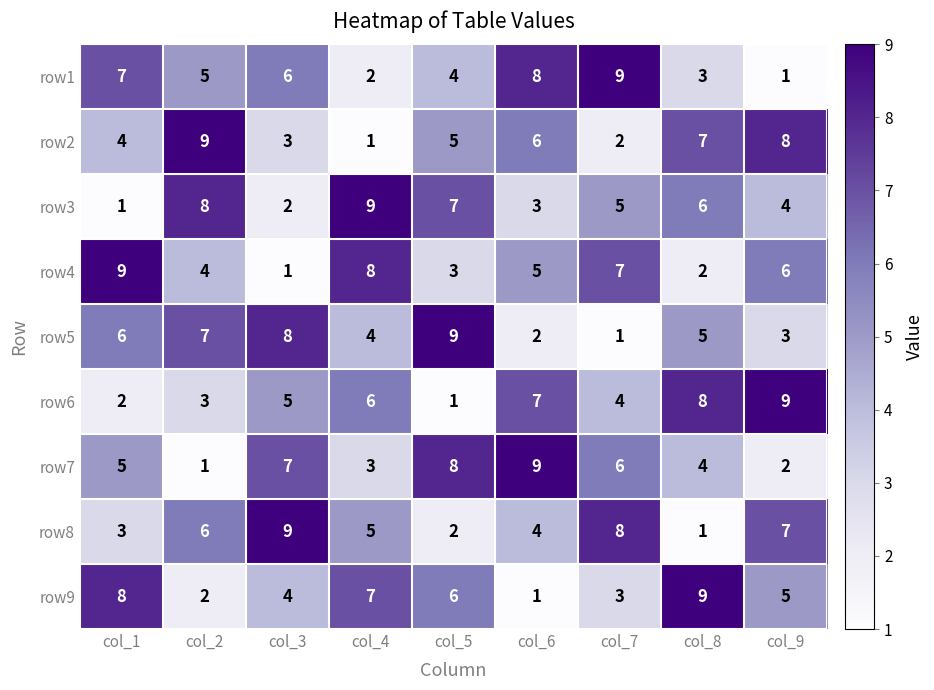

Count the row6 values in the range 3 to 7.

5